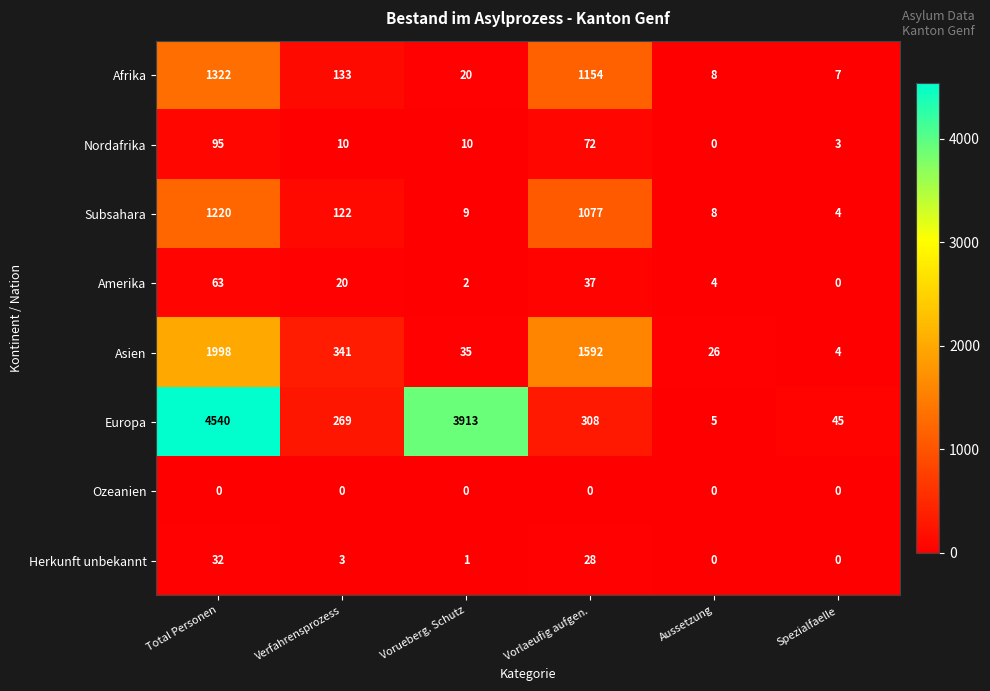

What is the total value across all series at Verfahrensprozess?

898